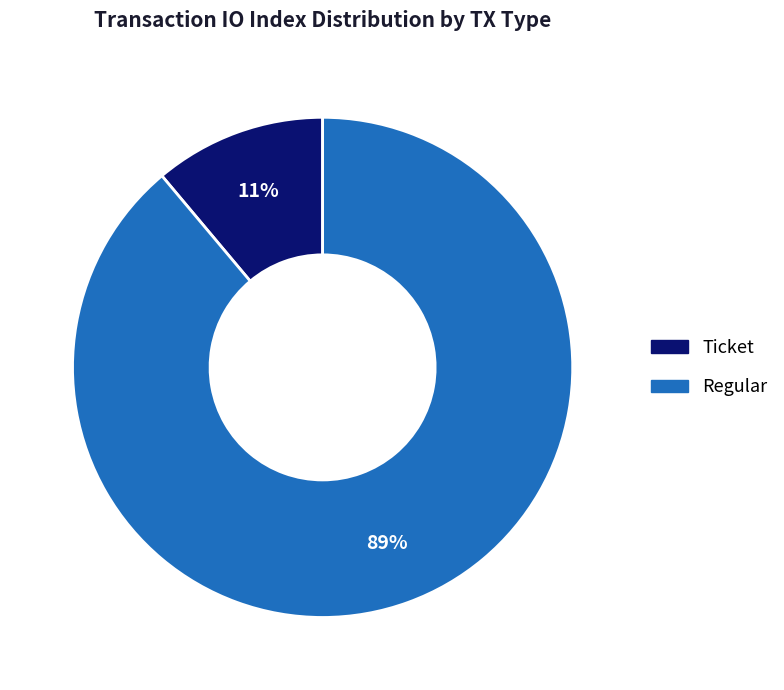

Combined, do Regular and Ticket account for over 50%?

Yes